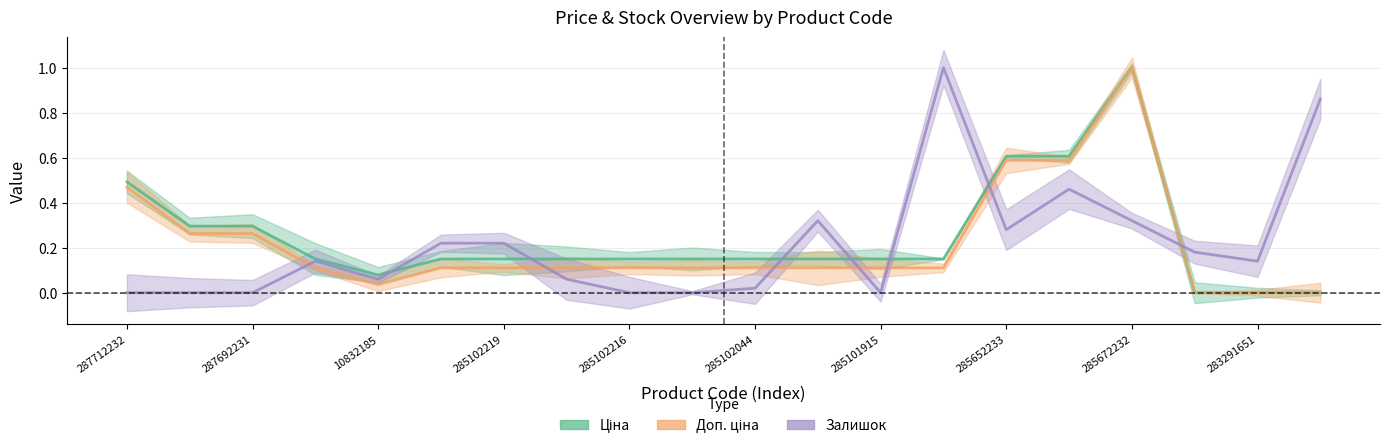

Reading left to right, list all the values displayed in this chart.

Ціна: 0.5	0.3	0.3	0.1	0.1	0.1	0.1	0.1	0.1	0.1	0.1	0.1	0.1	0.1	0.6	0.6	1.0	0.0	0.0	0.0
Доп. ціна: 0.5	0.3	0.3	0.1	0.0	0.1	0.1	0.1	0.1	0.1	0.1	0.1	0.1	0.1	0.6	0.6	1.0	0.0	0.0	0.0
Залишок: 0.0	0.0	0.0	0.1	0.1	0.2	0.2	0.1	0.0	0.0	0.0	0.3	0.0	1.0	0.3	0.5	0.3	0.2	0.1	0.9